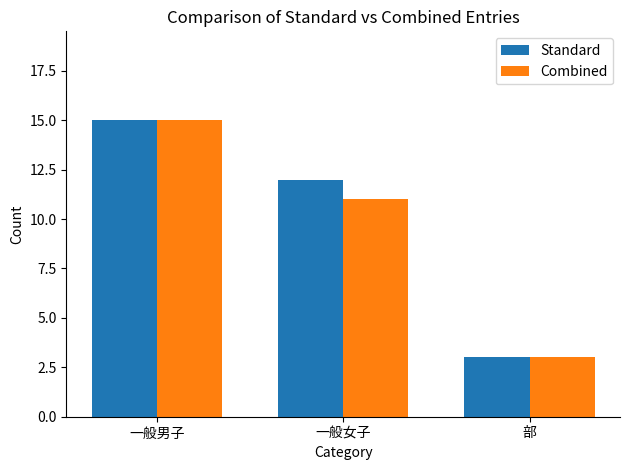

Is it true that Combined equals 2 at 部?

False